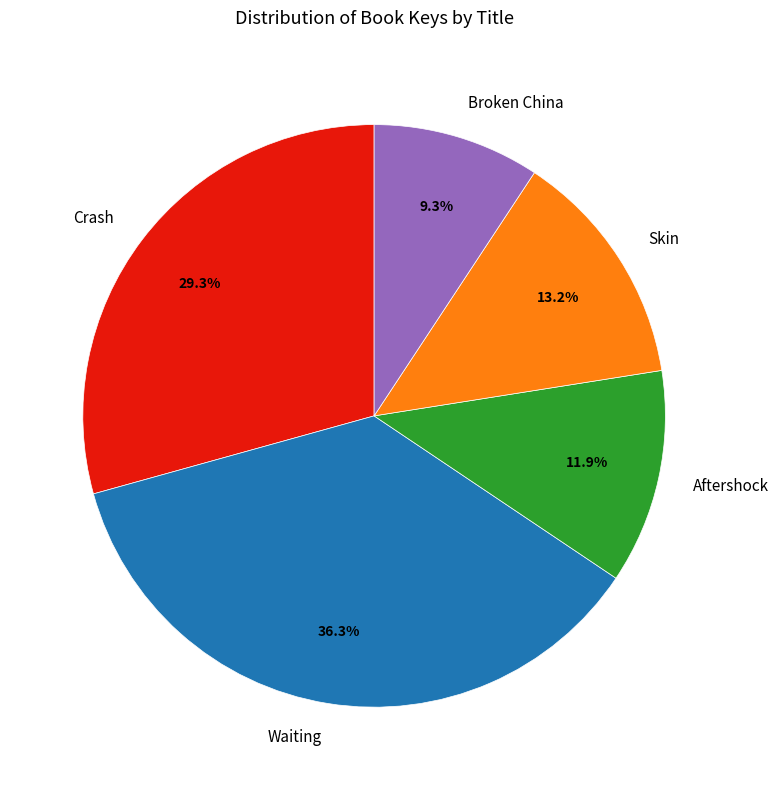

Combined, what portion of the pie is Aftershock and Broken China?

21.2%